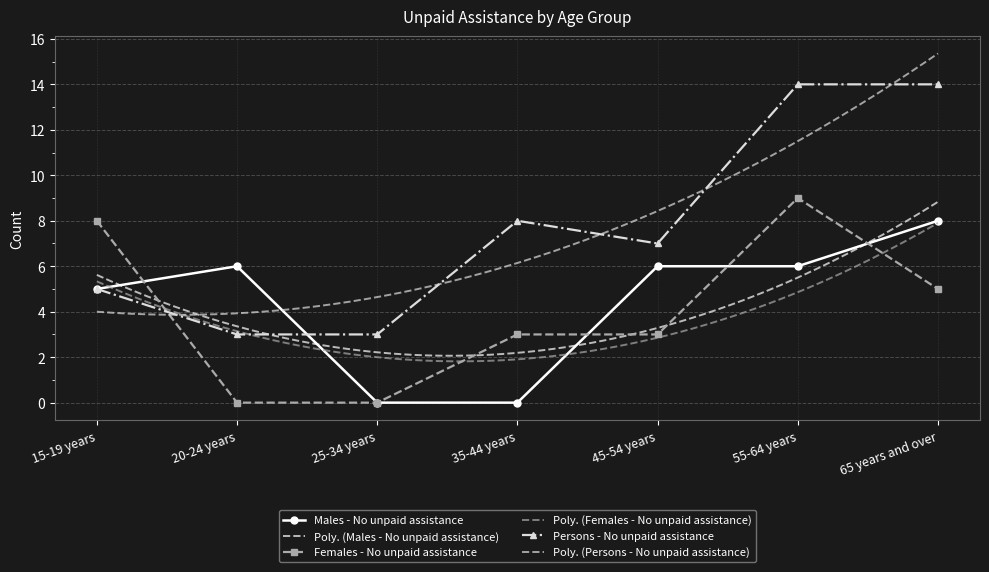

What is the average value of the Males - No unpaid assistance series?

4